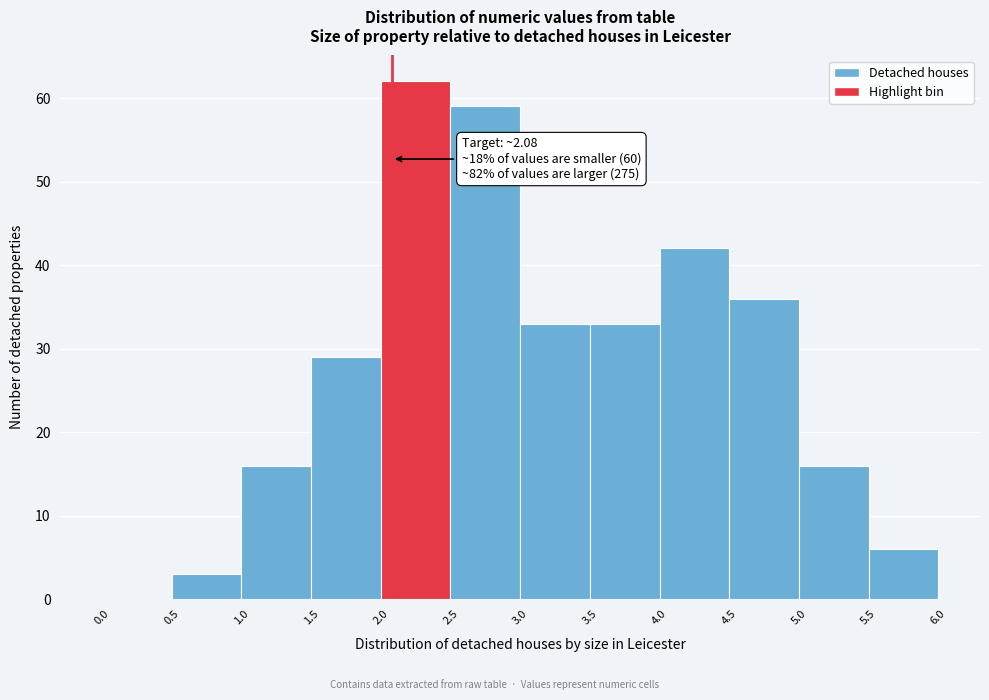

Over which range of the x-axis is the bar tallest?

2.0 to 2.5